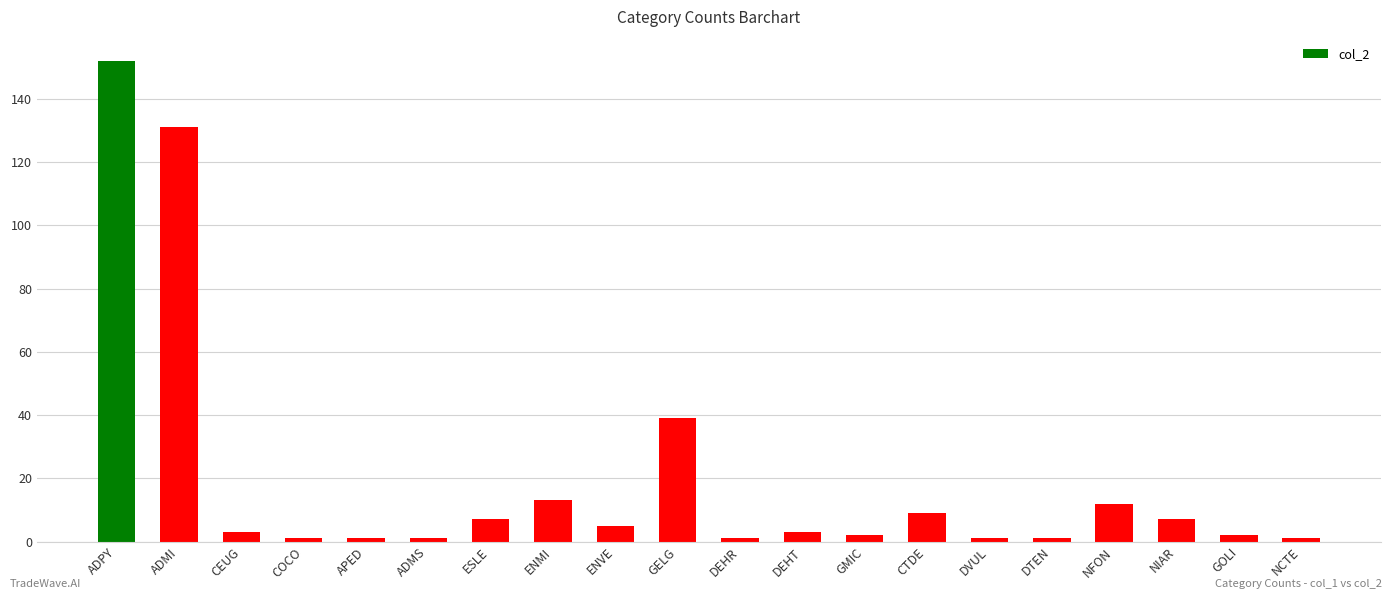

What position from the left is CEUG?

3